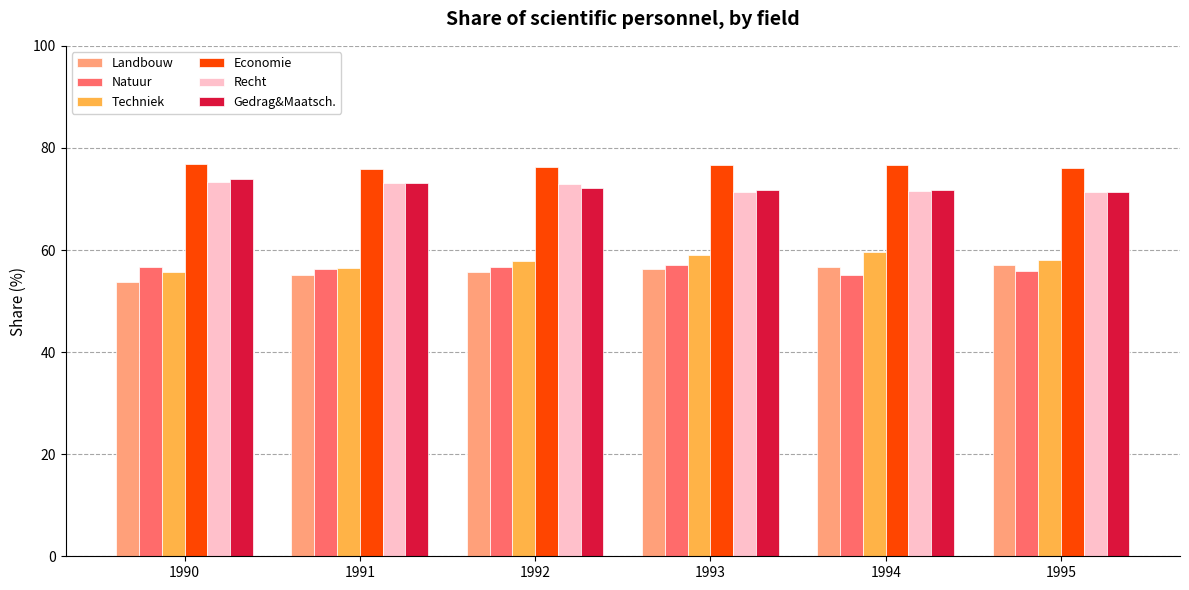

What is the spread (max minus min) of values at 1993?

20.2